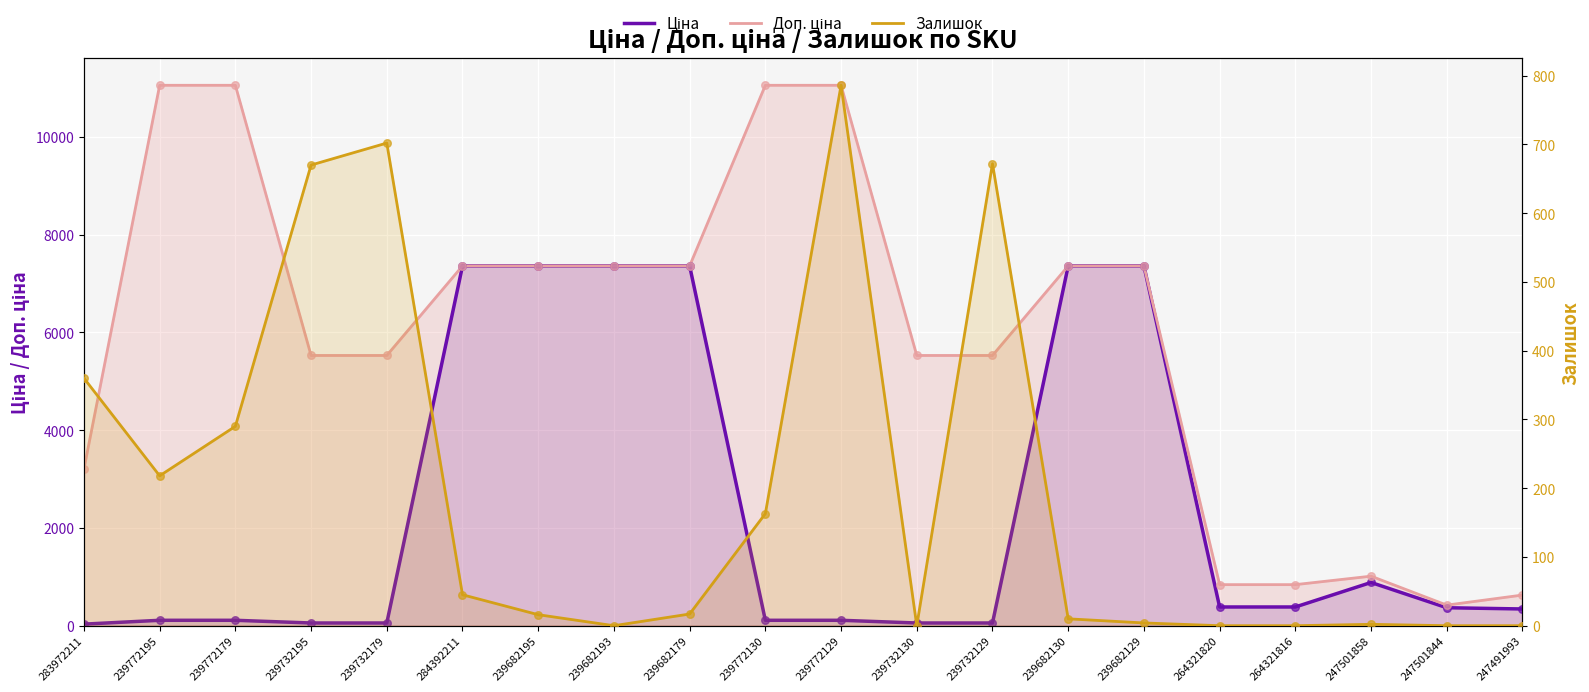

What is the total value across all series at 239732195?

6253.3